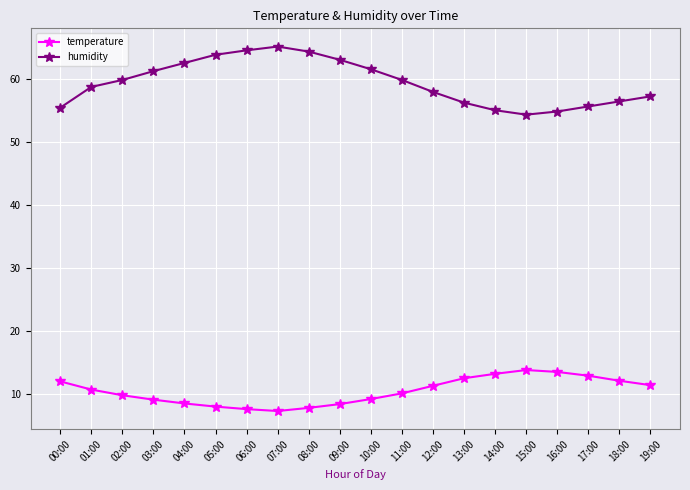

How many series are shown in this chart?

2